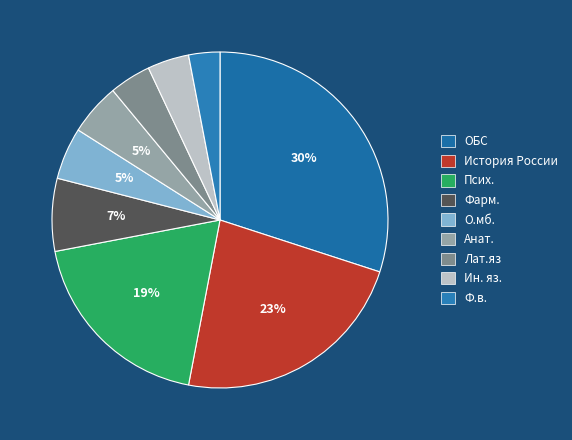

How many segments does this pie chart have?

9